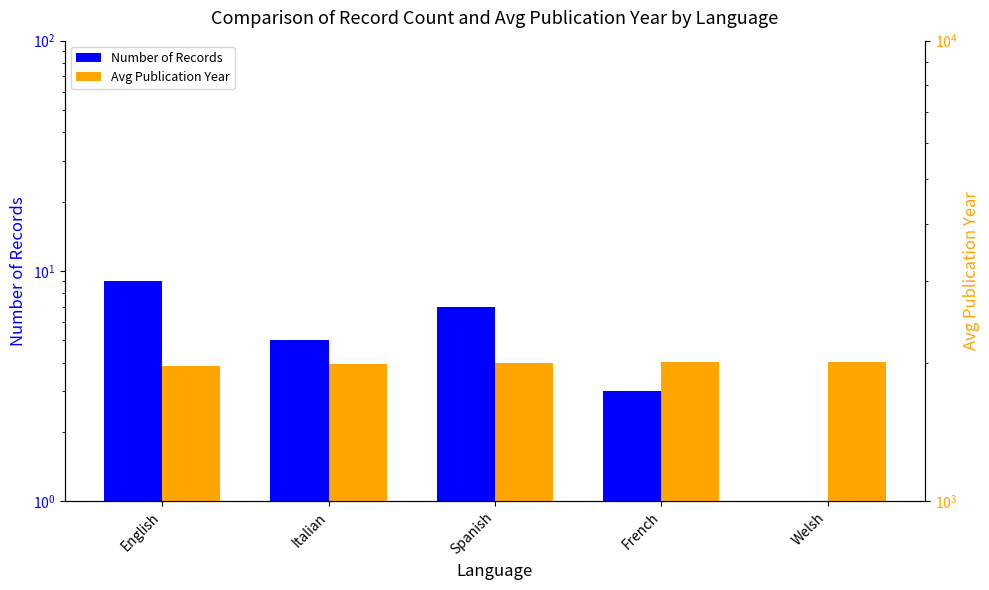

How many data points in Number of Records are less than 5?

2